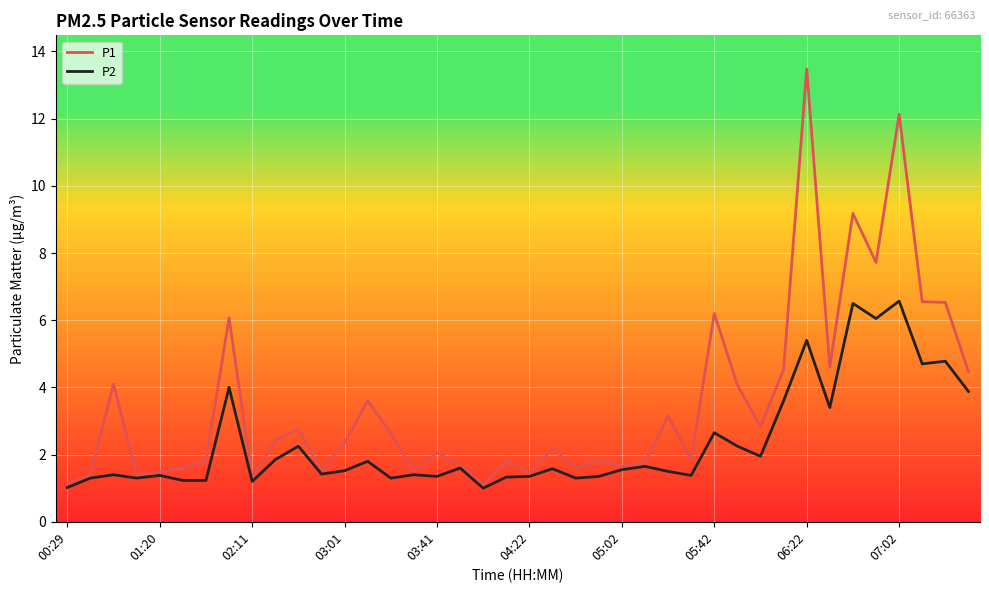

Which series has the largest total across all categories?

P1